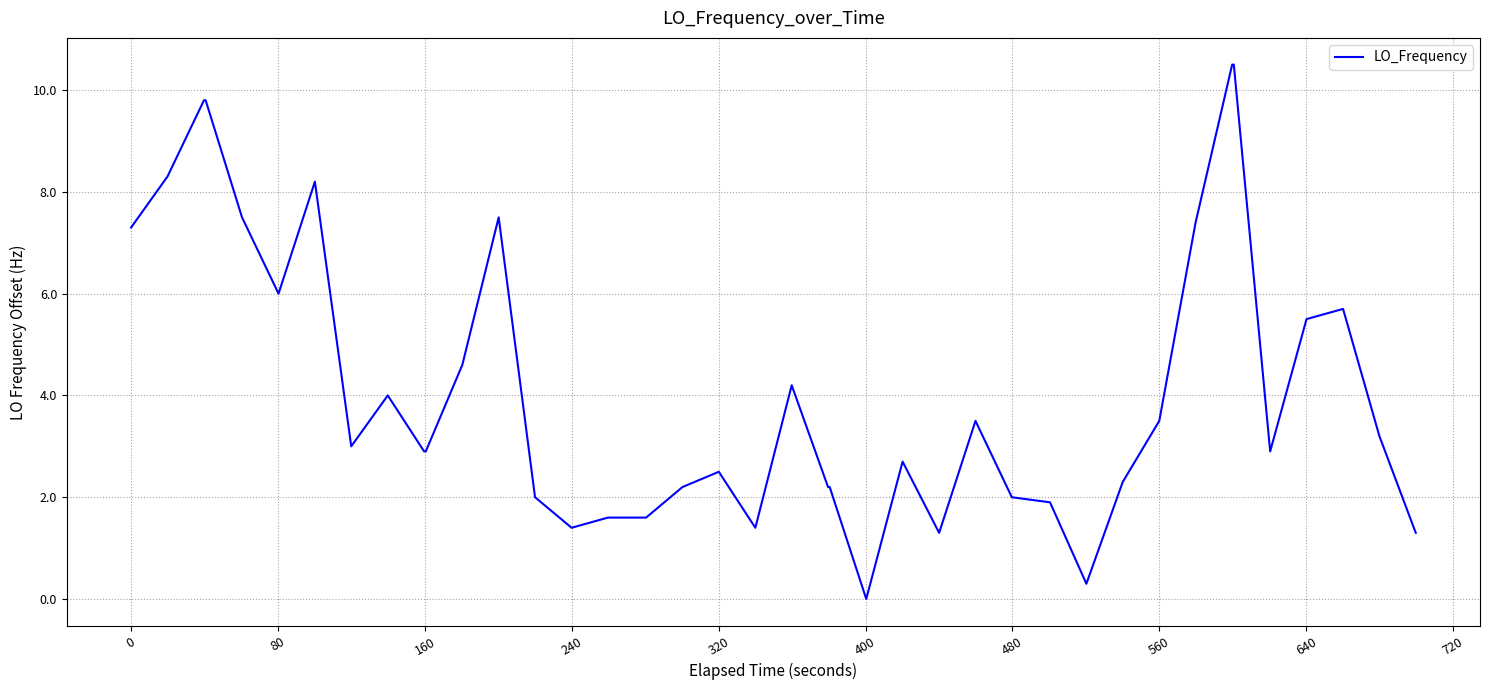

What is the difference between the maximum and second lowest values?

10.2